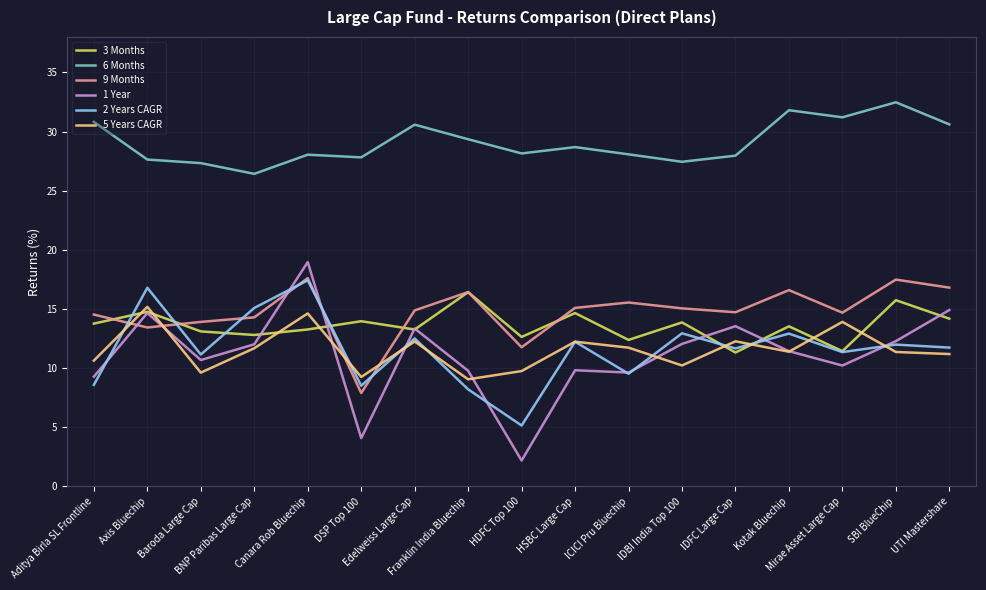

How many interior local peaks does the 3 Months series have?

7